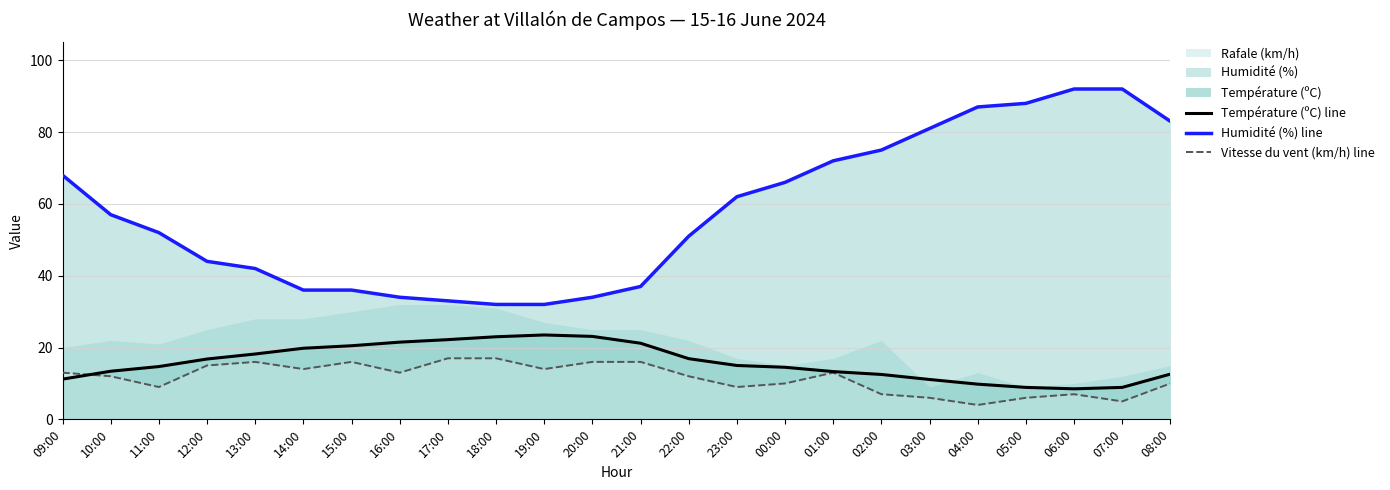

What is the sum of all Température (ºC) line values?

381.1